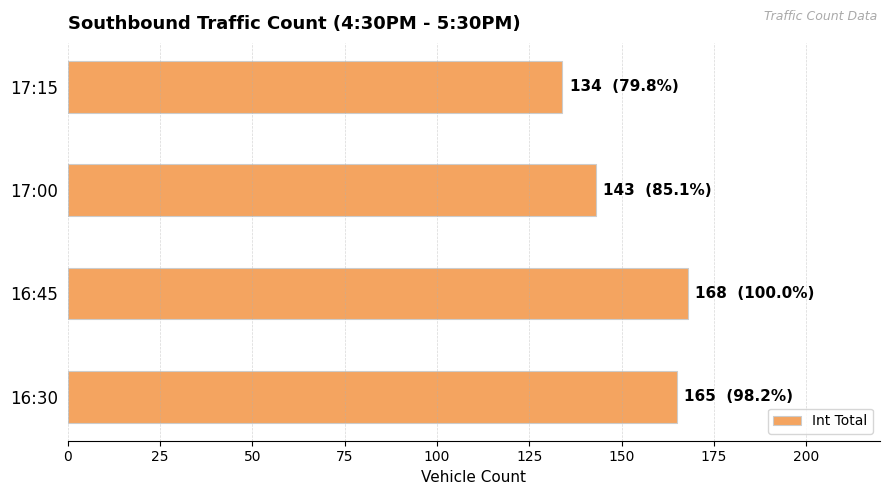

At which category does the chart reach its minimum across all series?

17:15